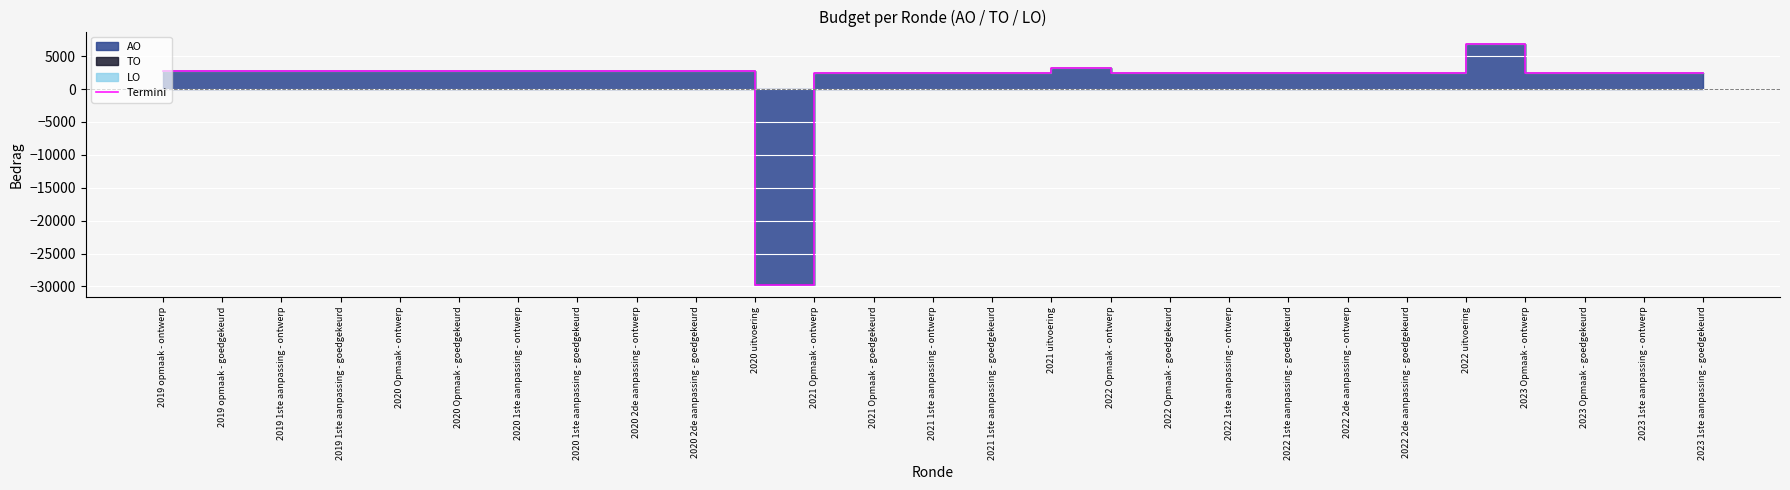

What is the difference between the second highest and second lowest values?

667